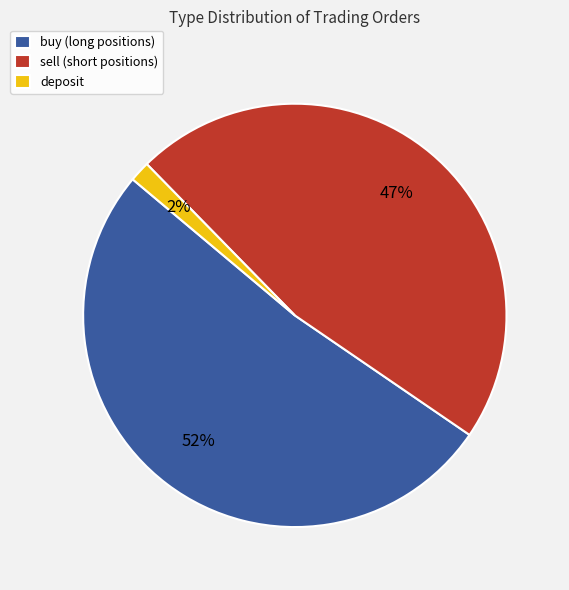

How many segments does this pie chart have?

3